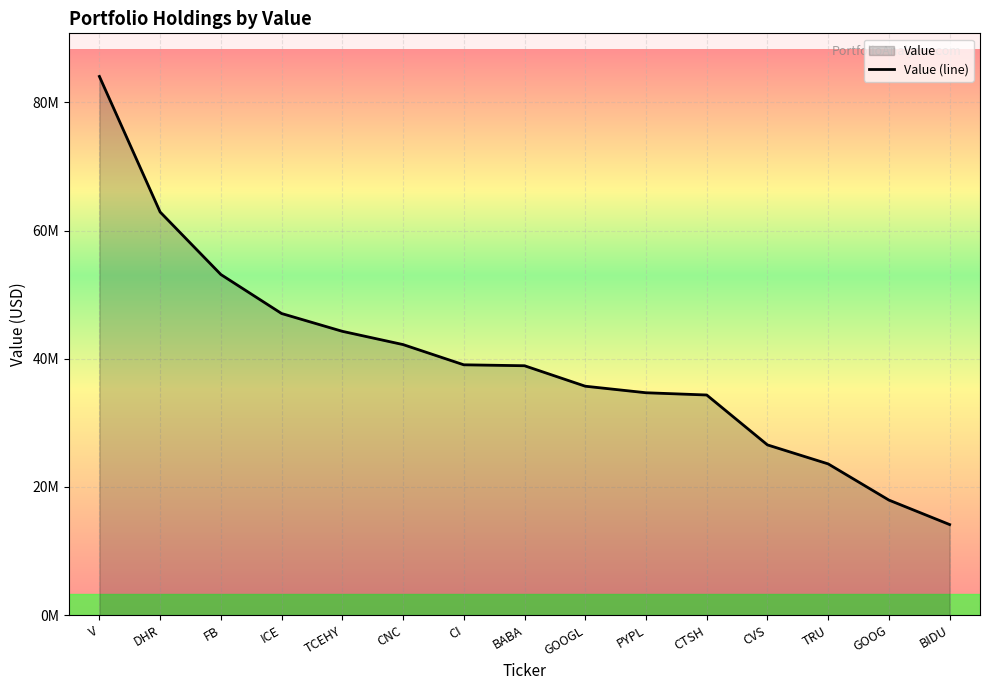

How many lines are shown in the chart?

1